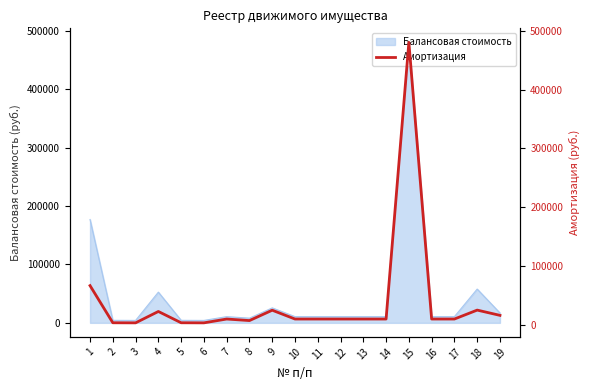

What is the highest value of the Балансовая стоимость series?

480000